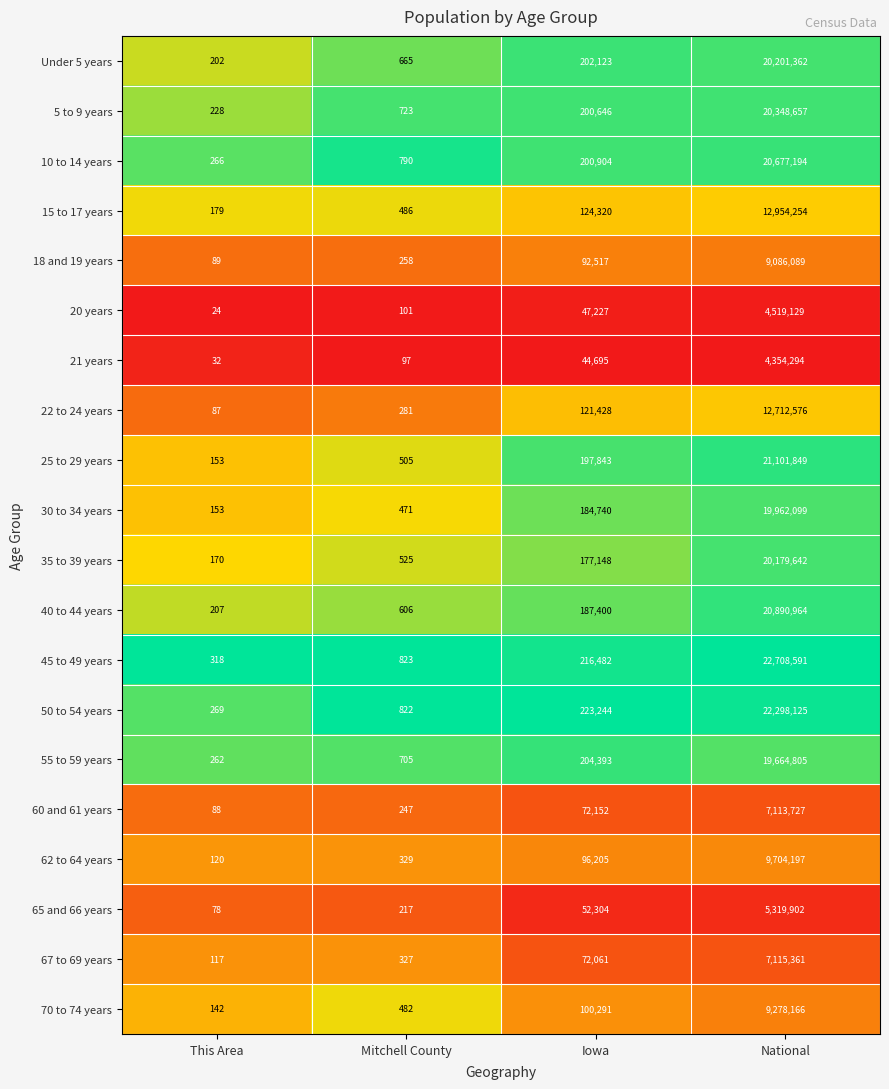

What is the spread (max minus min) of values at Mitchell County?

726